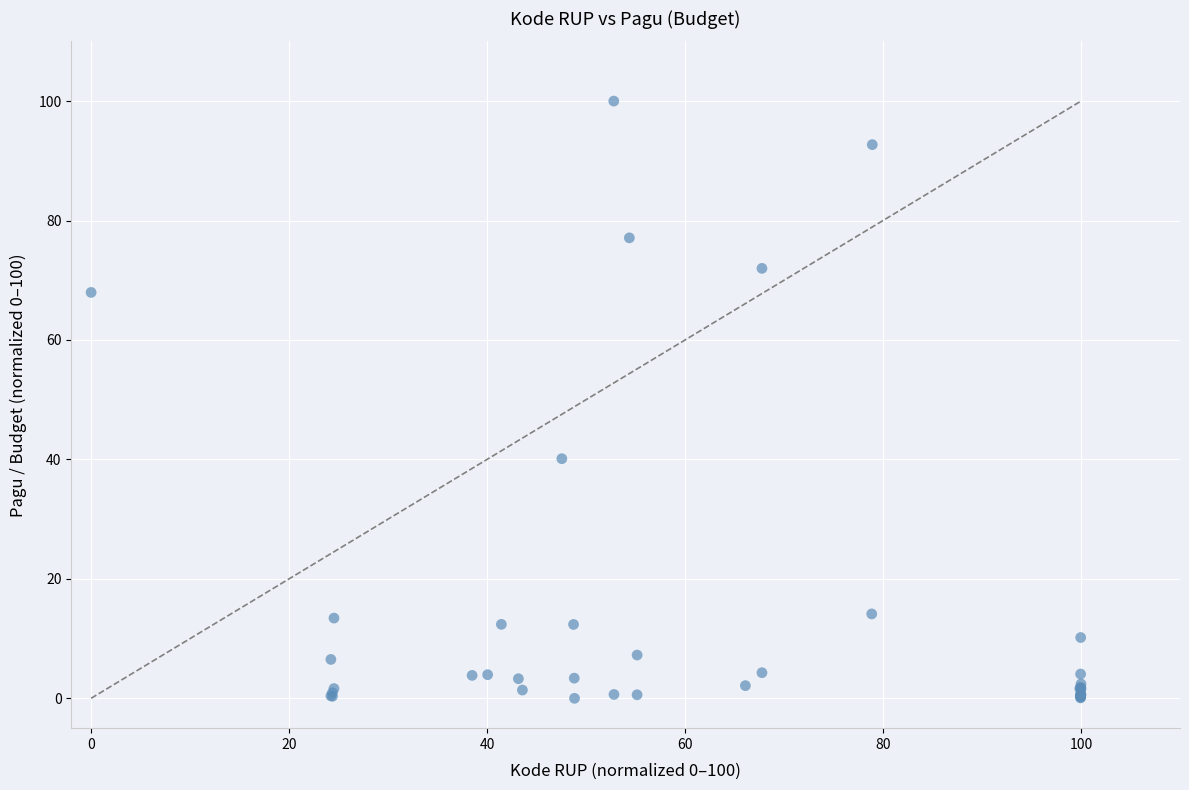

What Y value in the scatter plot is closest to 50?

40.1